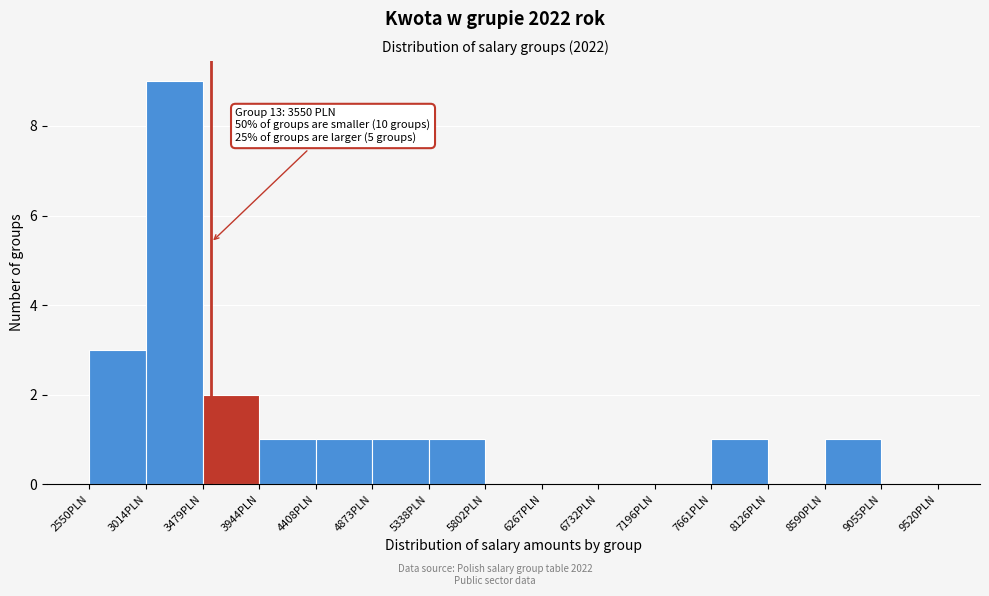

Over which range of the x-axis is the bar tallest?

3000 to 3500